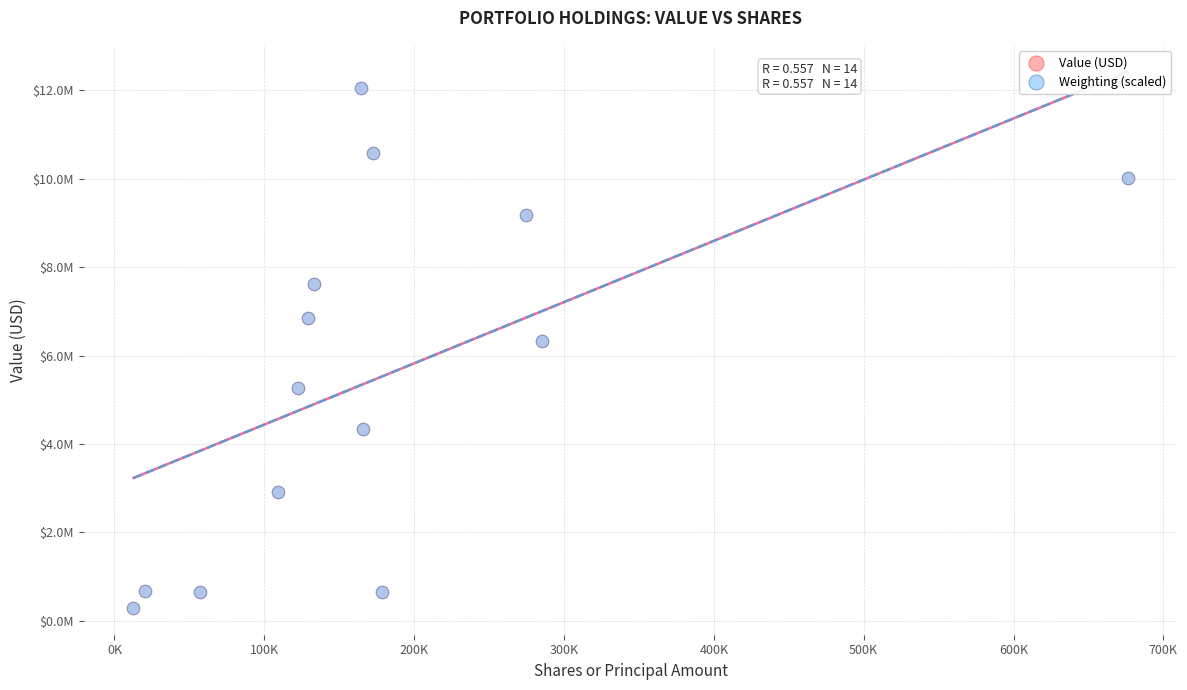

What are all the series names shown in the legend?

Value (USD), Weighting (scaled)